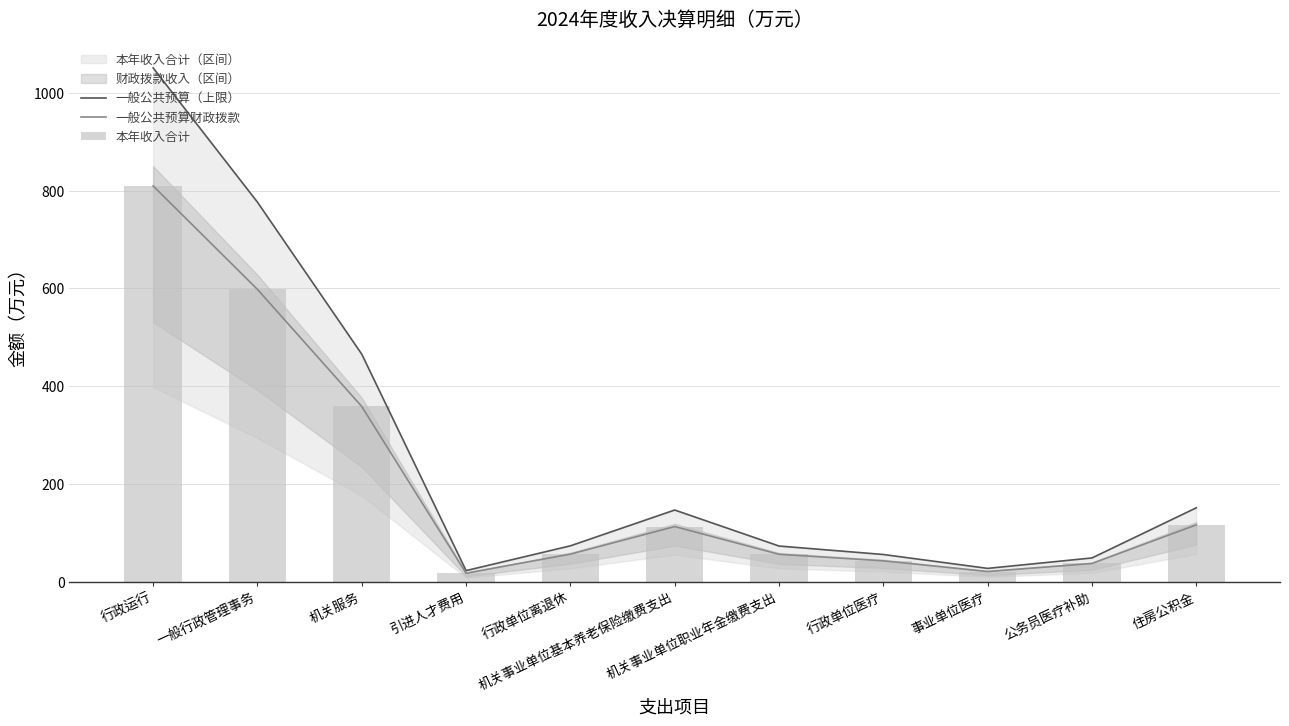

What is the sum of the 一般公共预算财政拨款 values at 机关服务 and 事业单位医疗?

380.2